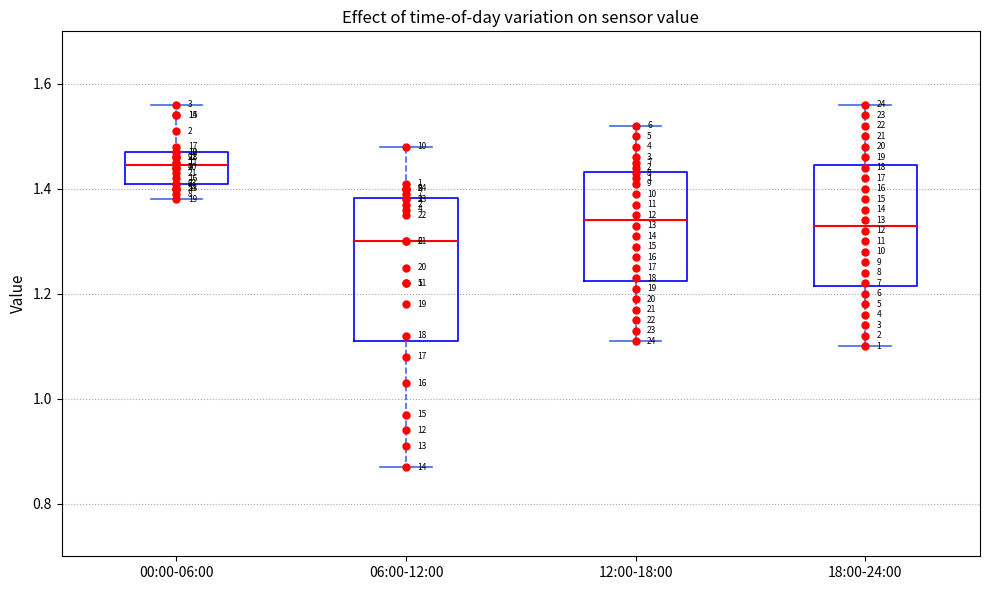

Reading left to right, transcribe this box plot: for each box, give where its median line is, the range the box spans, and where its two whiskers end, as read against the y-axis. The values are not printed on the chart, so give them approximately, as read against the axis.

00:00-06:00: median 1.44, box 1.42 to 1.48, whiskers 1.38 to 1.56
06:00-12:00: median 1.30, box 1.12 to 1.38, whiskers 0.88 to 1.48
12:00-18:00: median 1.34, box 1.22 to 1.44, whiskers 1.12 to 1.52
18:00-24:00: median 1.34, box 1.22 to 1.44, whiskers 1.10 to 1.56